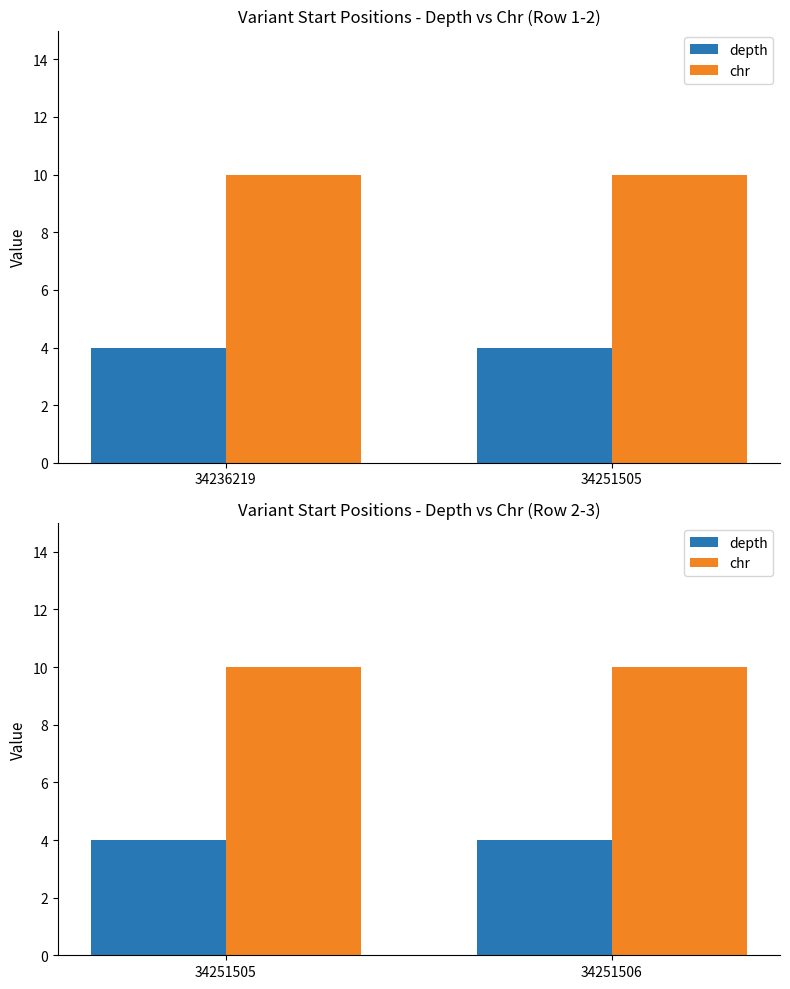

Which label corresponds to the smallest value in the chart?

34251505